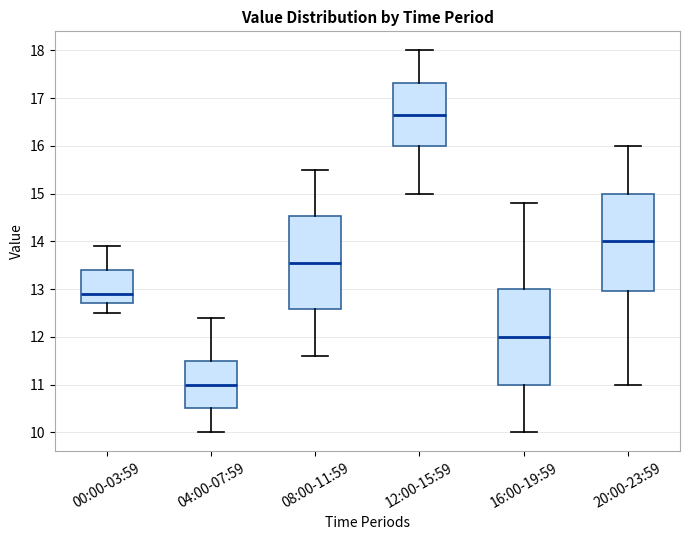

Reading left to right, read every box against the y-axis: the position of its median line, the range the box covers, and the ends of its whiskers. The values are not printed on the chart, so give them approximately, as read against the axis.

00:00-03:59: median 12.9, box 12.7 to 13.4, whiskers 12.5 to 13.9
04:00-07:59: median 11.0, box 10.5 to 11.5, whiskers 10.0 to 12.4
08:00-11:59: median 13.6, box 12.6 to 14.5, whiskers 11.6 to 15.5
12:00-15:59: median 16.7, box 16.0 to 17.3, whiskers 15.0 to 18.0
16:00-19:59: median 12.0, box 11.0 to 13.0, whiskers 10.0 to 14.8
20:00-23:59: median 14.0, box 13.0 to 15.0, whiskers 11.0 to 16.0